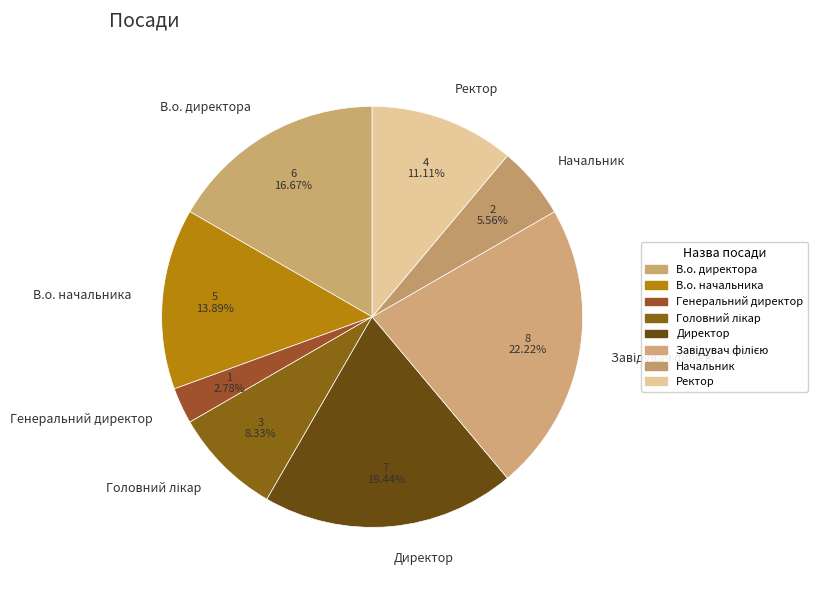

Count the number of slices in the pie.

8